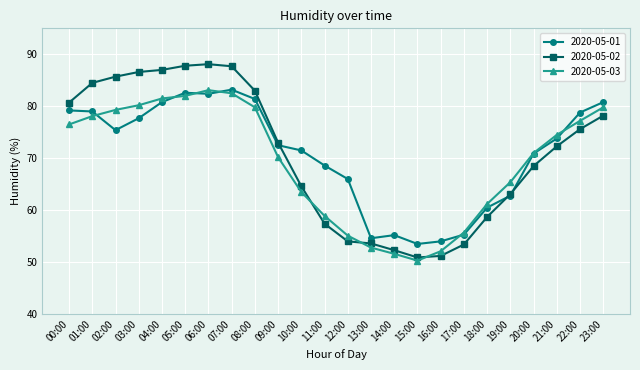

Is the value of 2020-05-01 at 22:00 greater than the value of 2020-05-03 at 18:00?

Yes